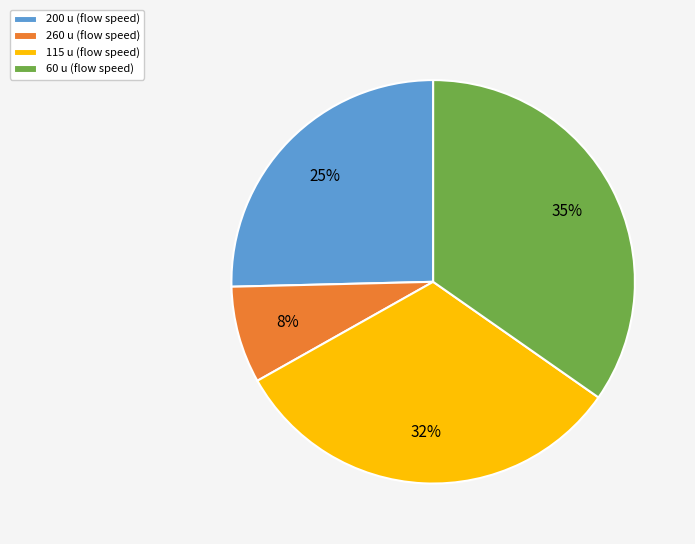

To the nearest percent, what percentage of the pie is 200 u?

25%